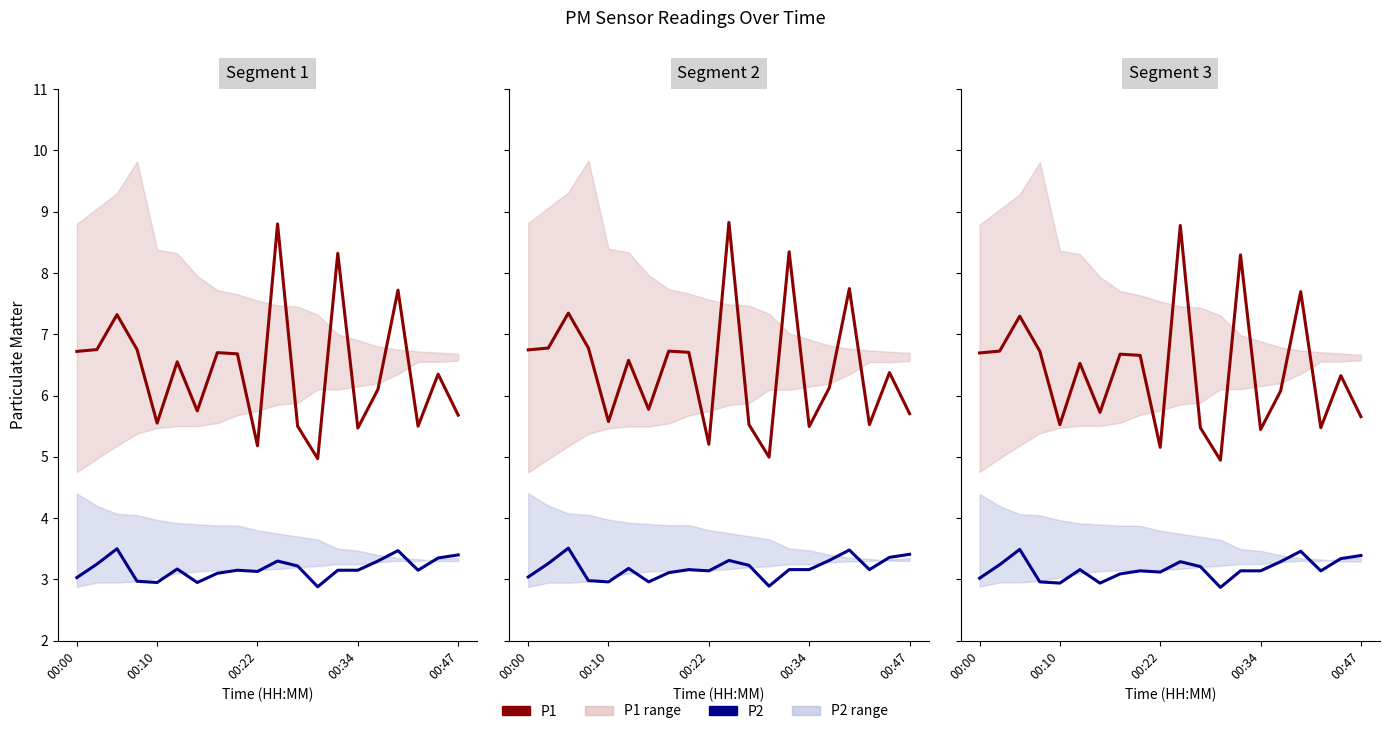

How many interior local valleys does the P2 series have?

5